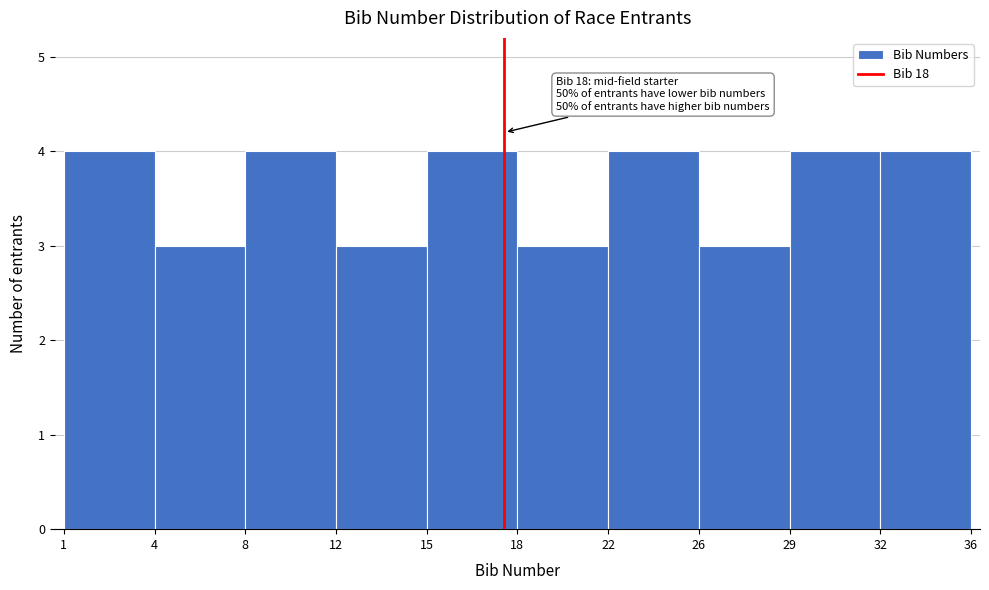

Reading left to right, list all the values displayed in this chart.

4	3	4	3	4	3	4	3	4	4